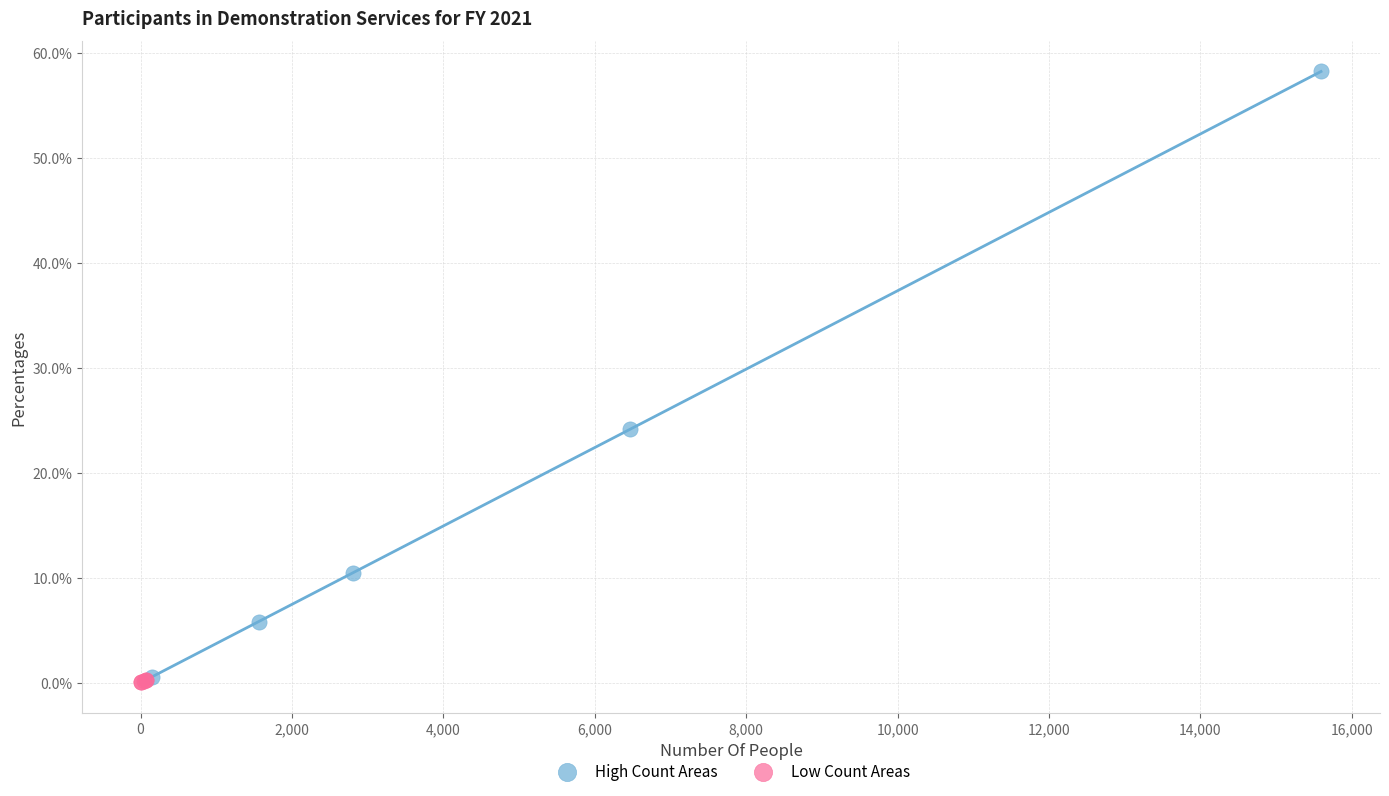

Which series reaches the maximum Y coordinate?

High Count Areas